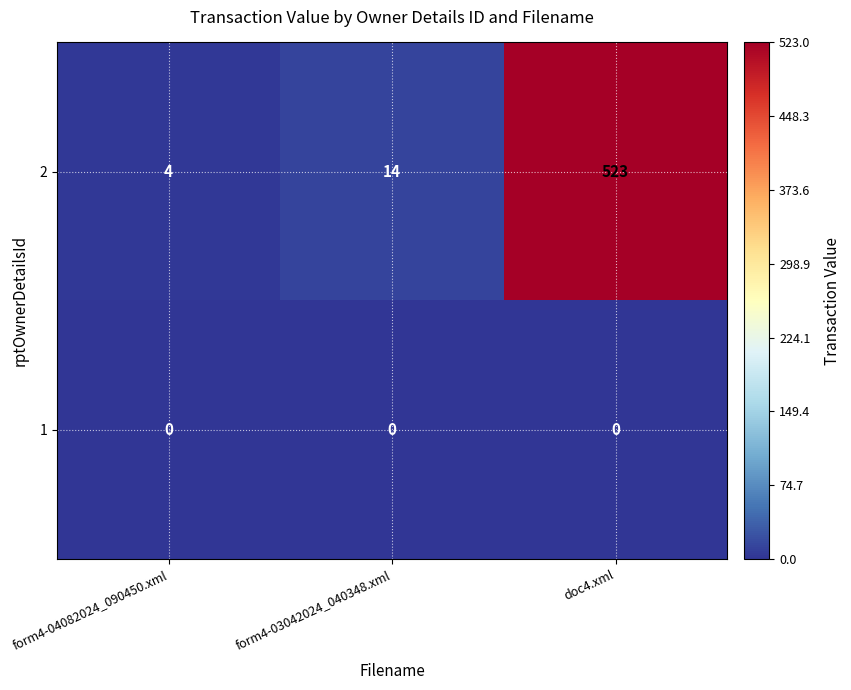

Which category has the highest value across all series?

doc4.xml